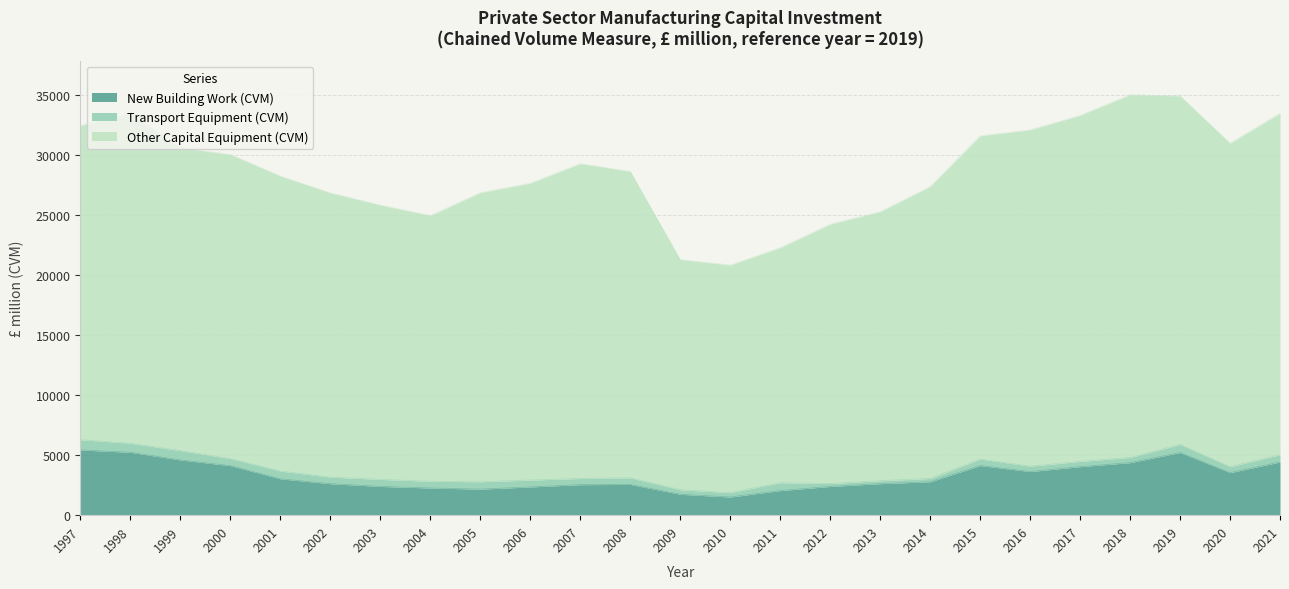

True or false: New Building Work (CVM) has a value of 6157 at 2018.

False